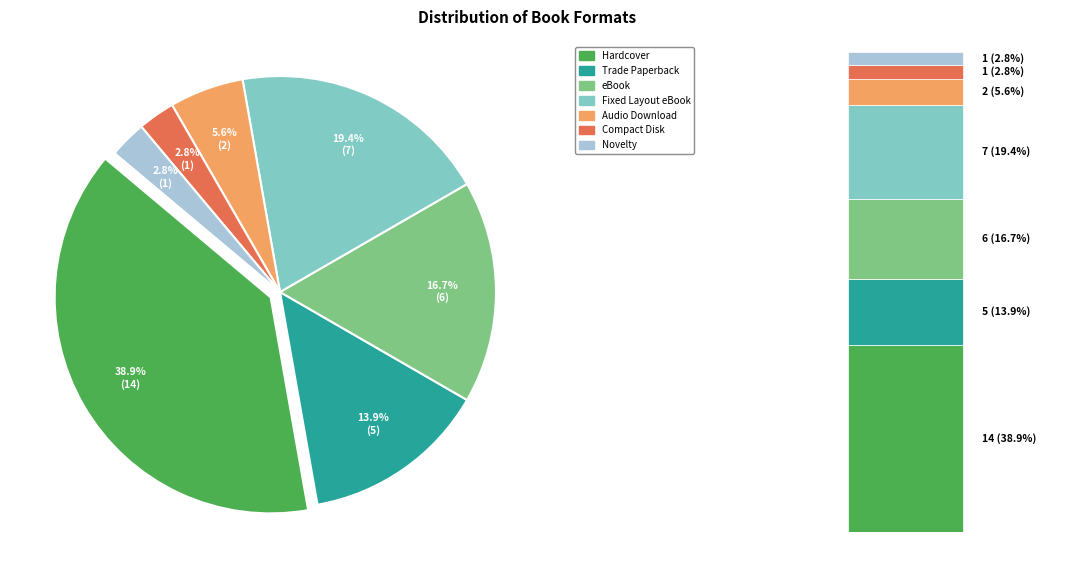

Is there a majority slice in this chart?

No